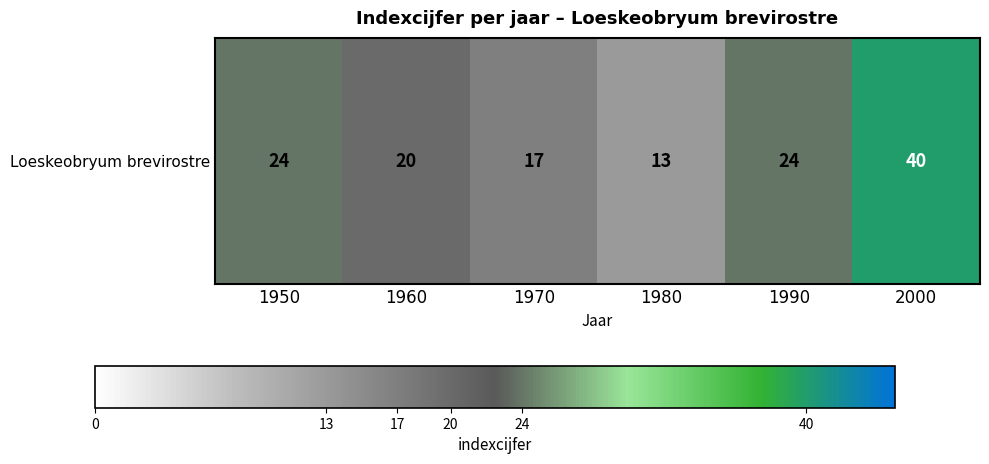

What is the difference between the maximum and second lowest values?

23